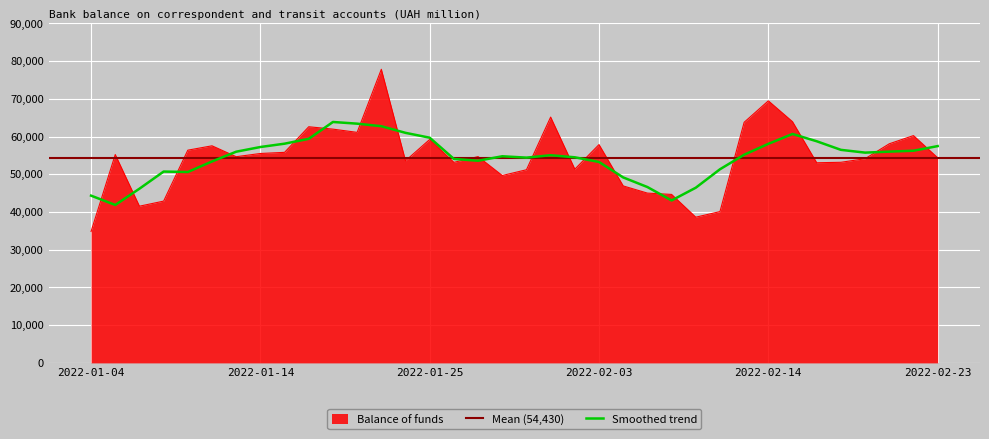

What position from the right is 2022-02-16?

6